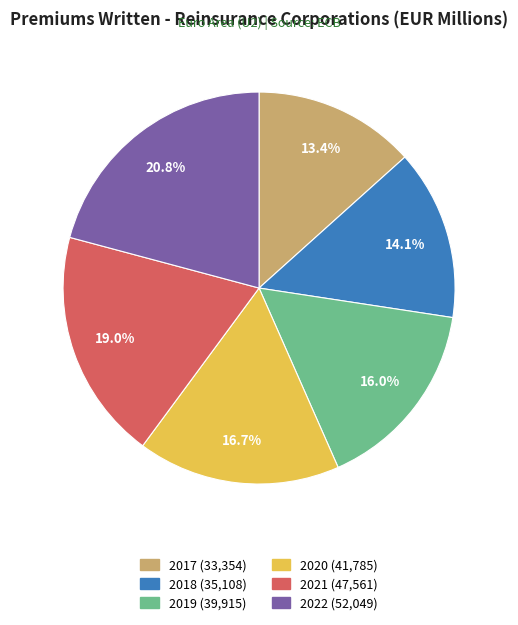

What percentage is the 2021 slice, to the nearest percent?

19%